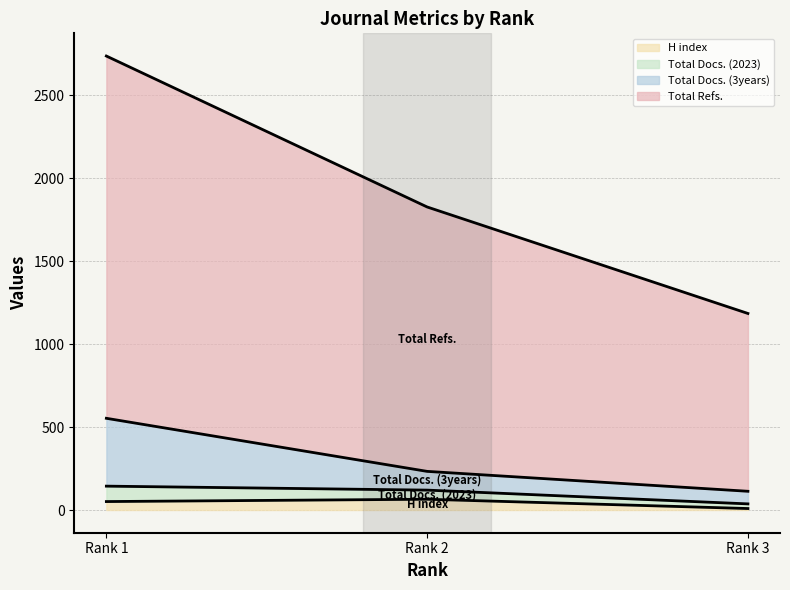

What is the highest value of the H index series?

65